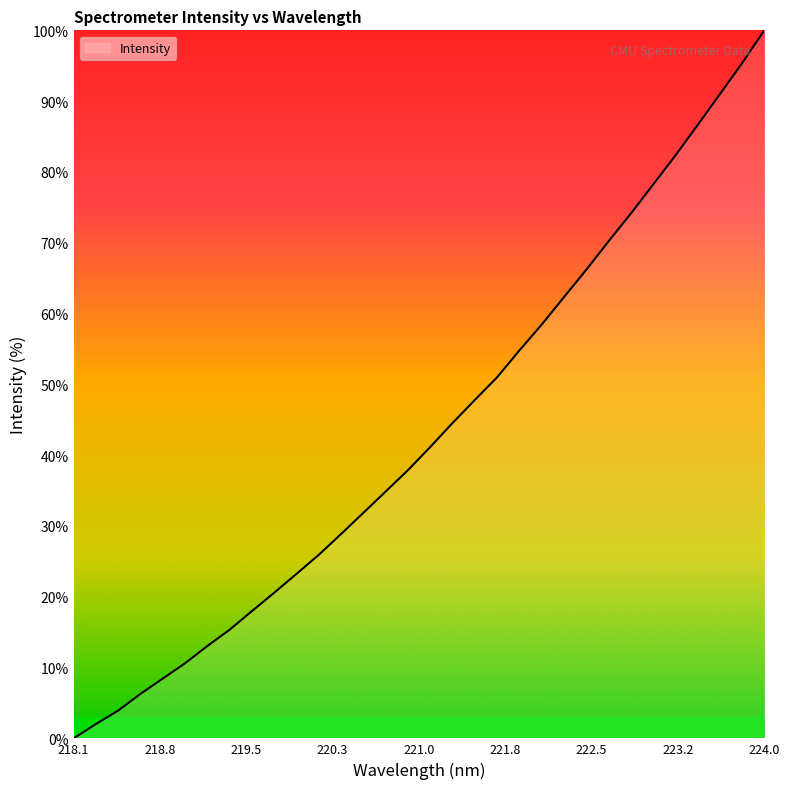

What is the greatest value displayed?

100.0